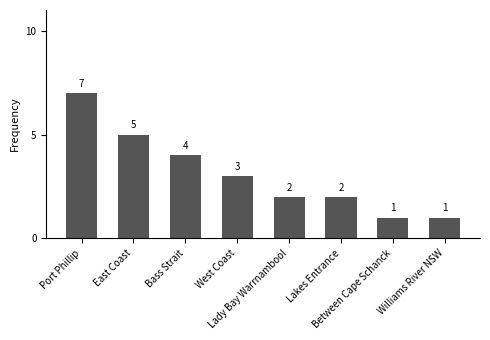

What position from the left is Bass Strait?

3